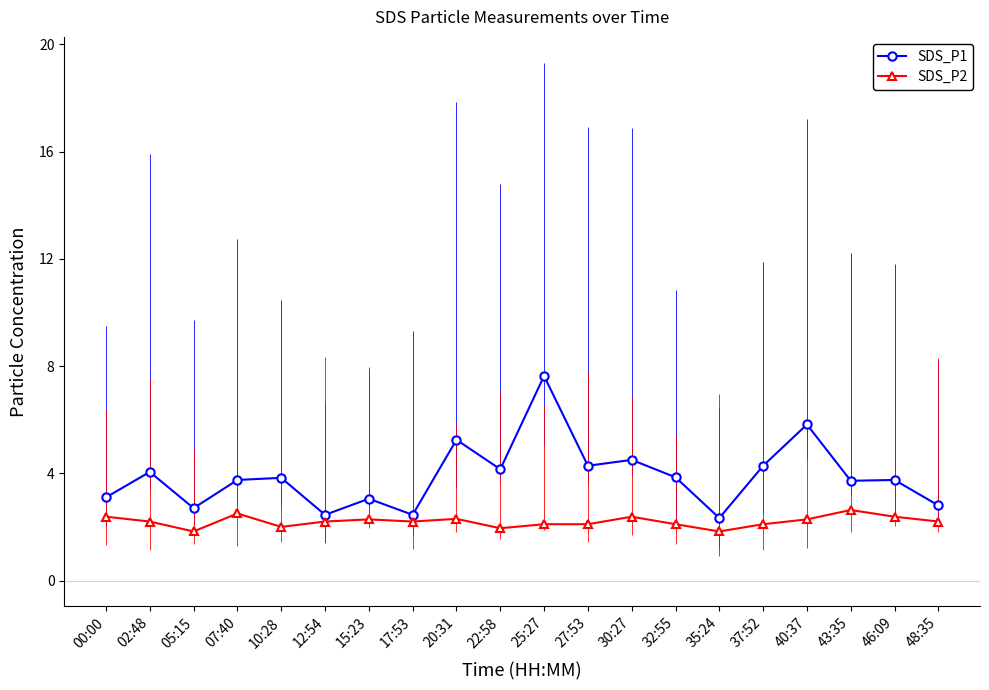

What is the minimum value shown in the chart?

1.8